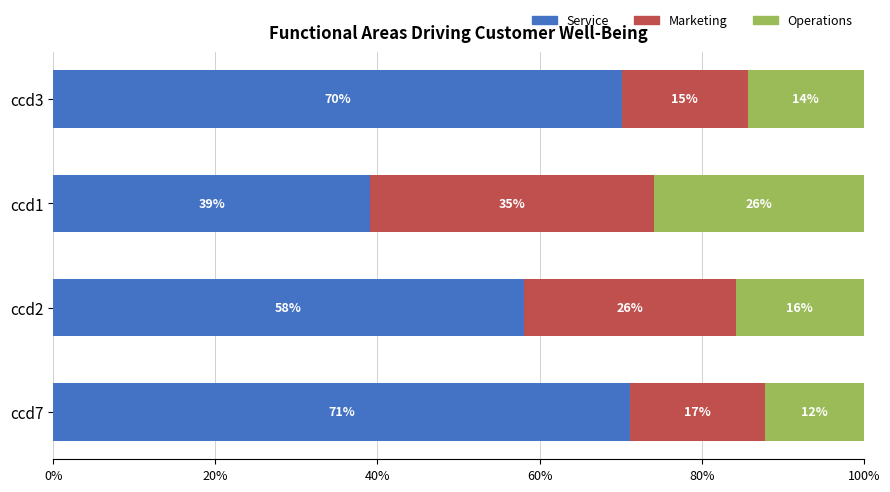

The Service series shows 31.8 at ccd3. True or false?

False